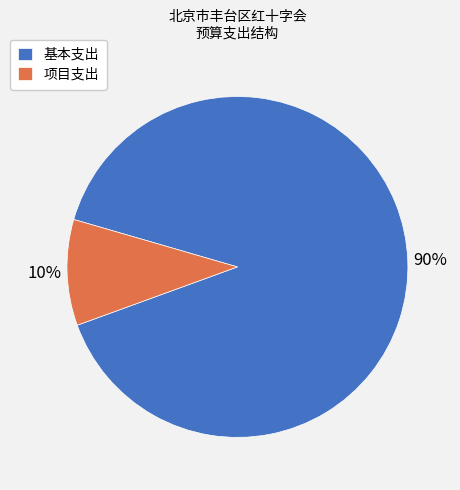

What is the majority slice?

基本支出